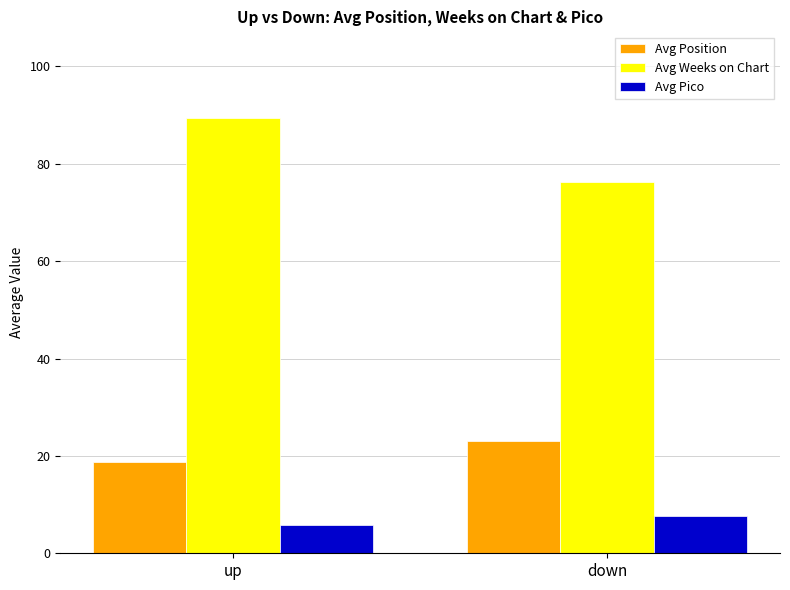

What is the maximum value for Avg Pico?

7.7